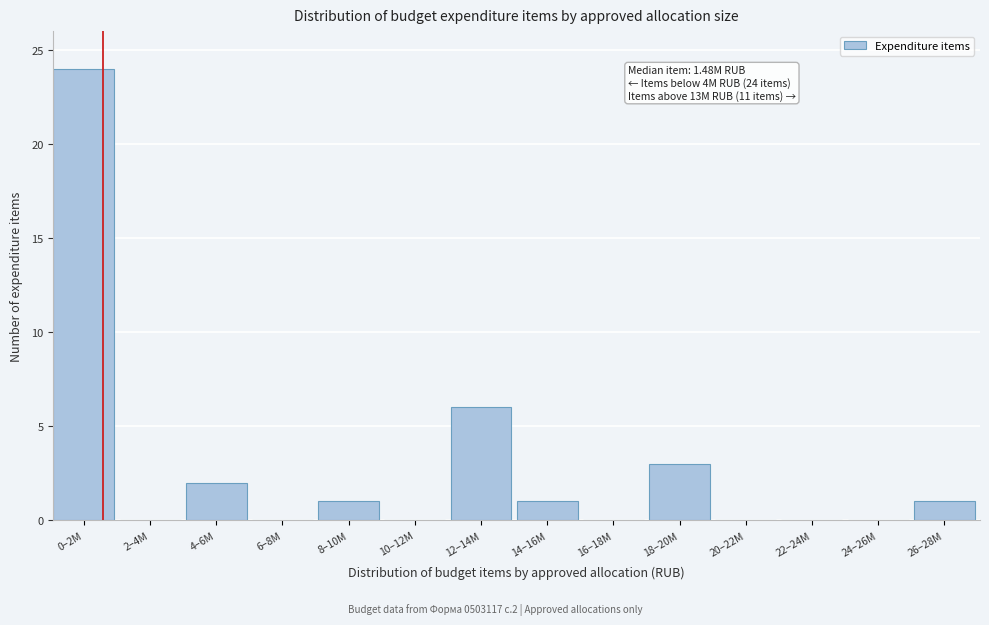

Reading left to right, transcribe all the data shown in this chart.

0–2M=24	2–4M=0	4–6M=2	6–8M=0	8–10M=1	10–12M=0	12–14M=6	14–16M=1	16–18M=0	18–20M=3	20–22M=0	22–24M=0	24–26M=0	26–28M=1